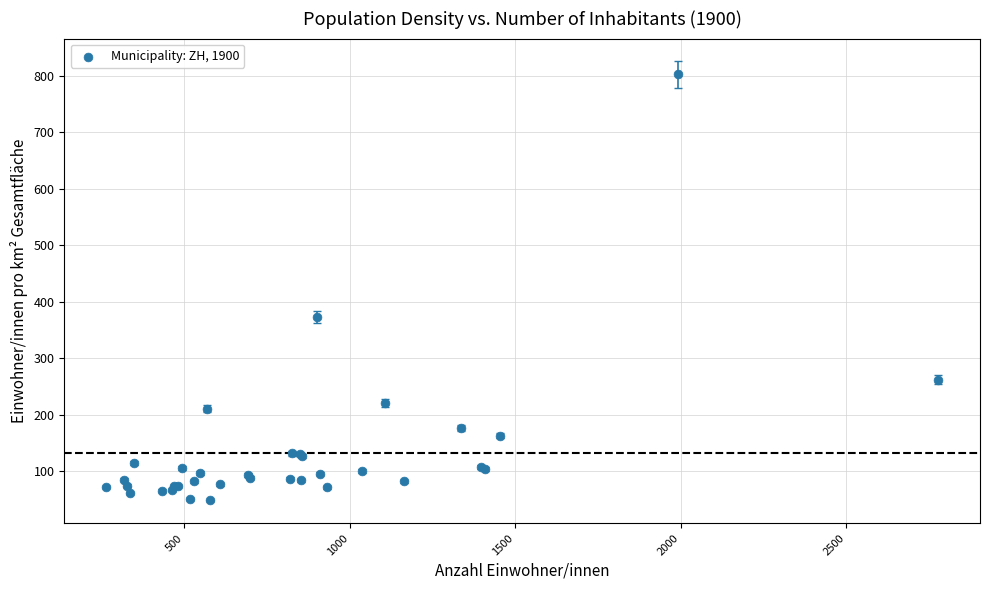

What Y value in the scatter plot is closest to 425?

372.7